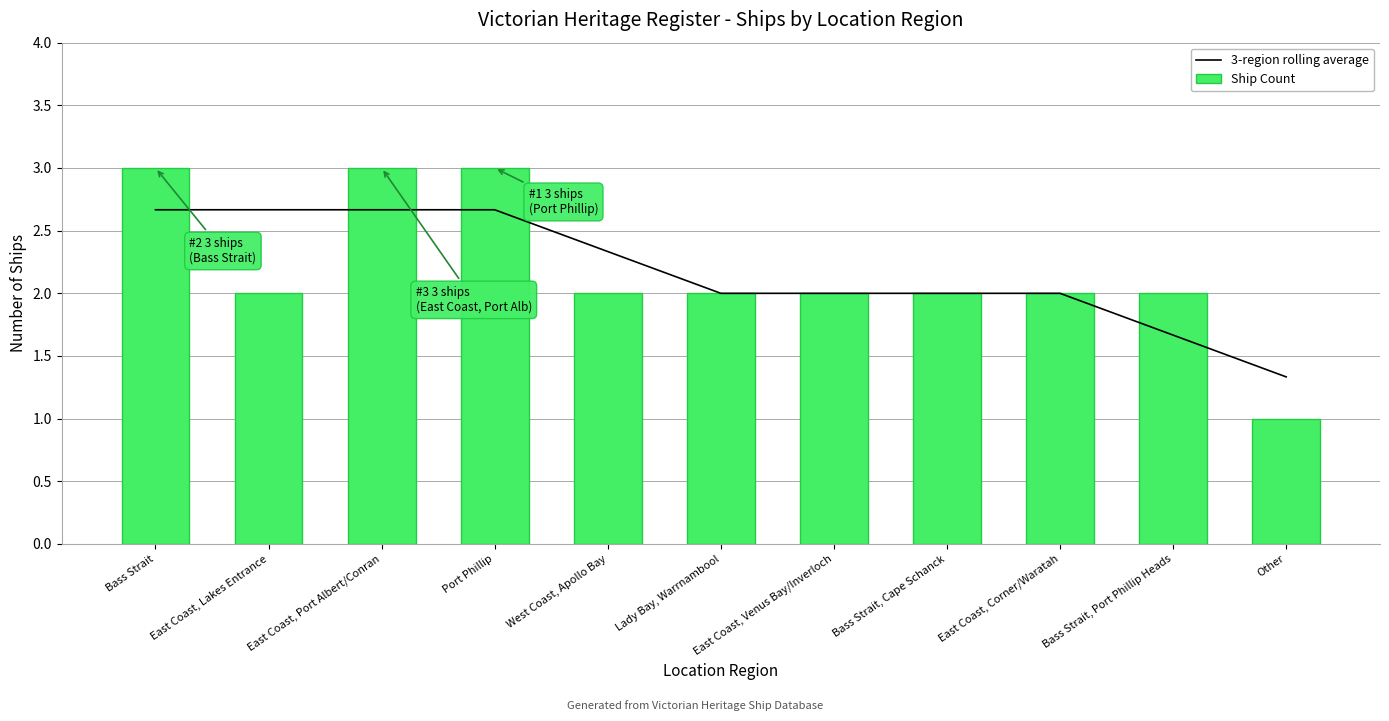

At which category is the sum across all series the highest?

Bass Strait